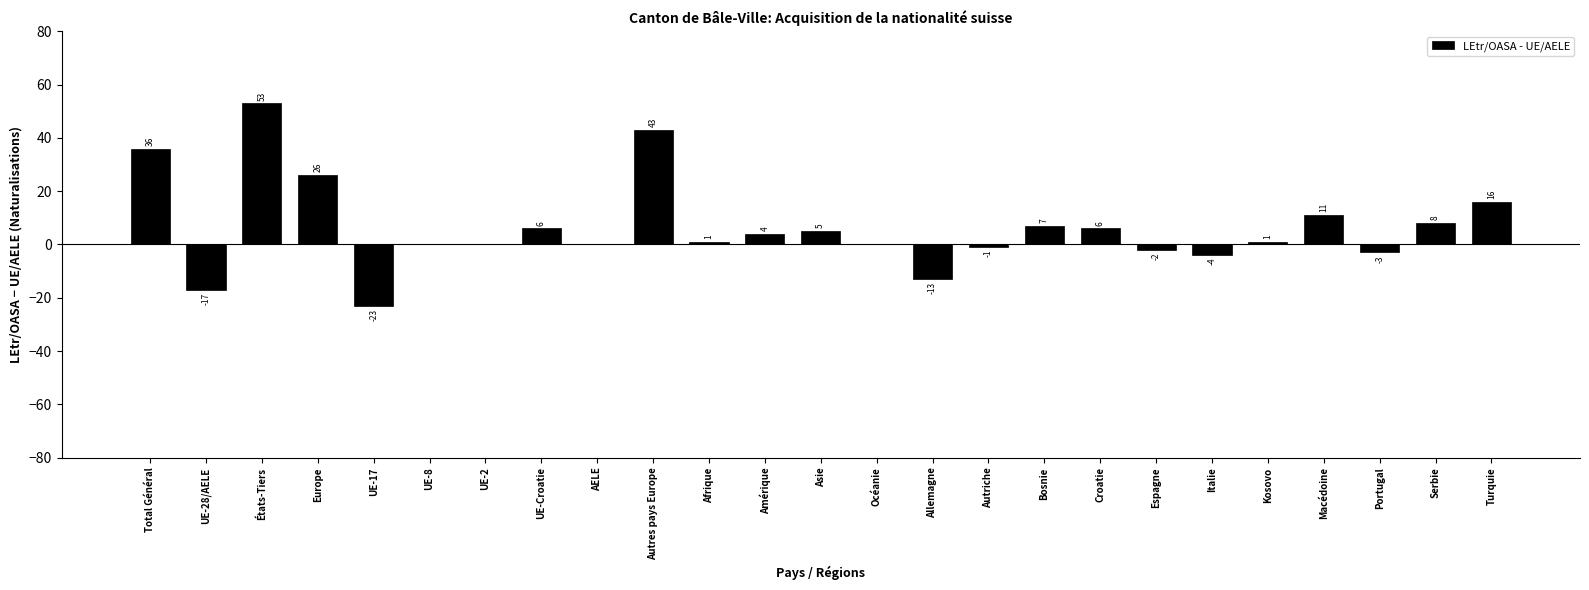

Is it true that the value at UE-8 is 0?

True